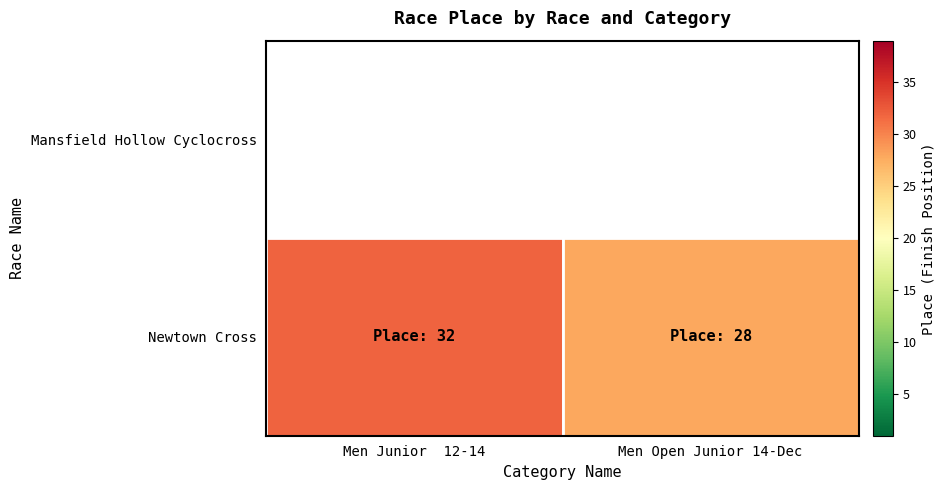

How many data points in Newtown Cross are less than 32?

1